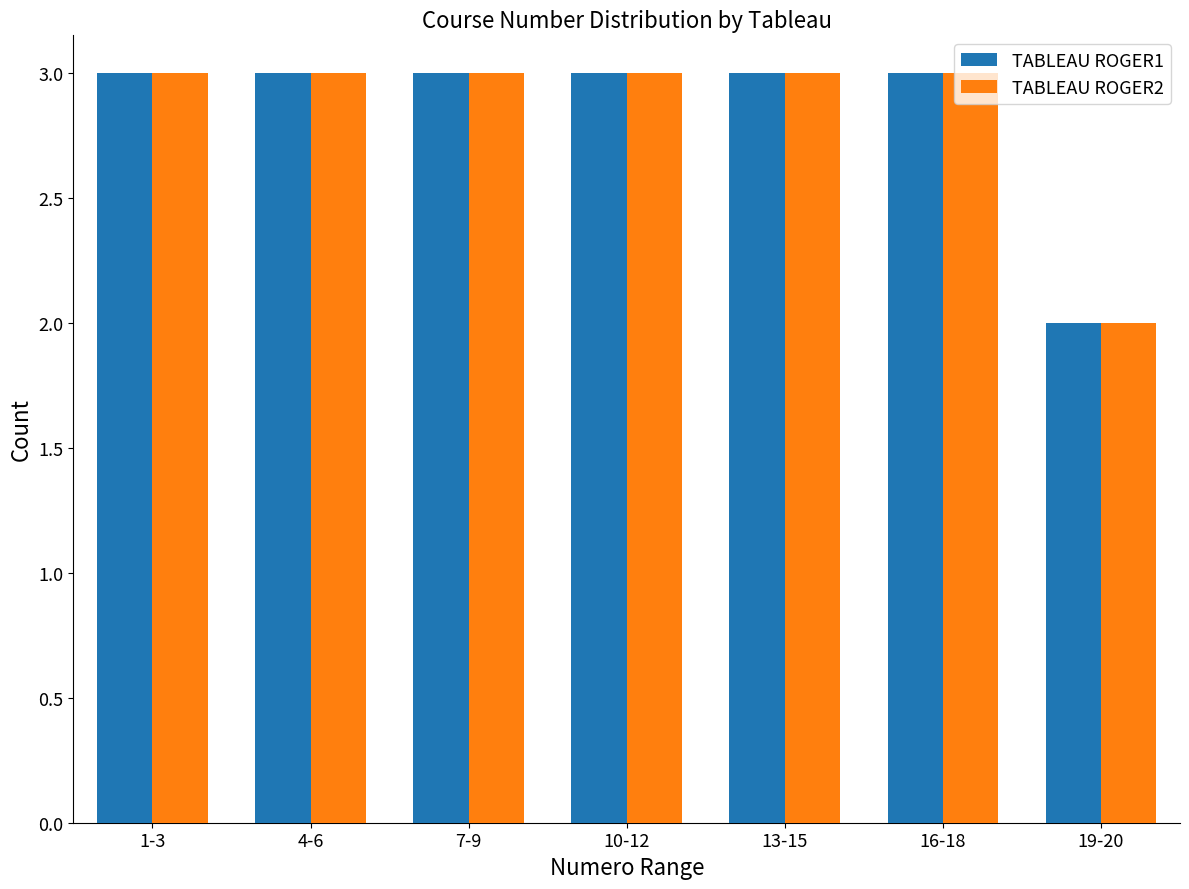

What are all the series names shown in the legend?

TABLEAU ROGER1, TABLEAU ROGER2